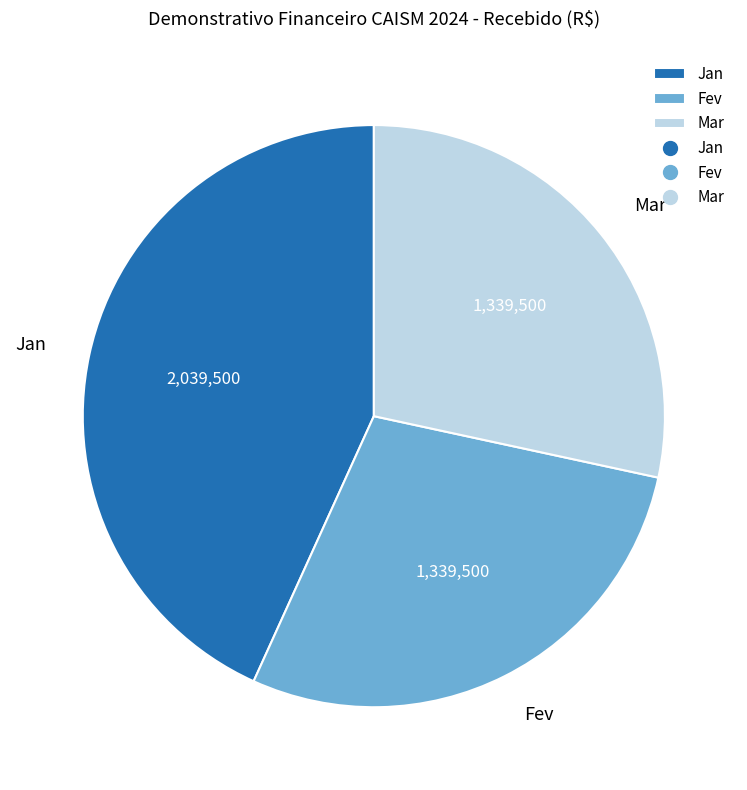

Is there a majority slice in this chart?

No